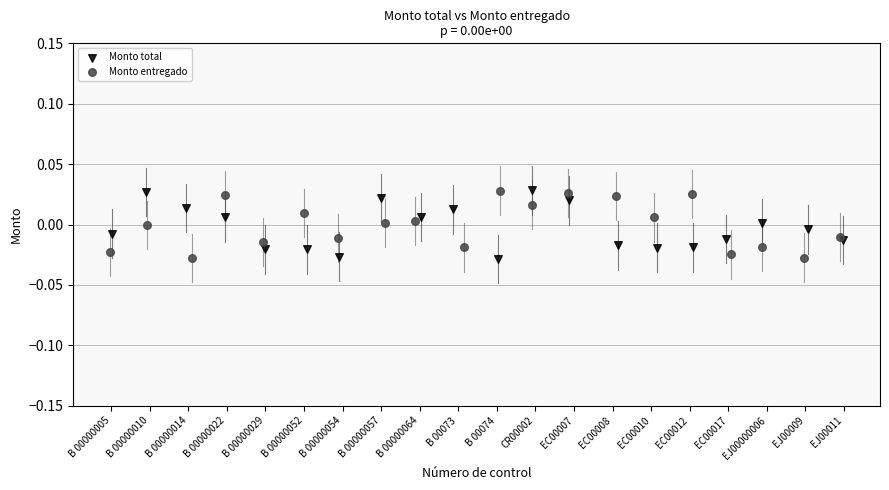

What are all the series names shown in the legend?

Monto total, Monto entregado